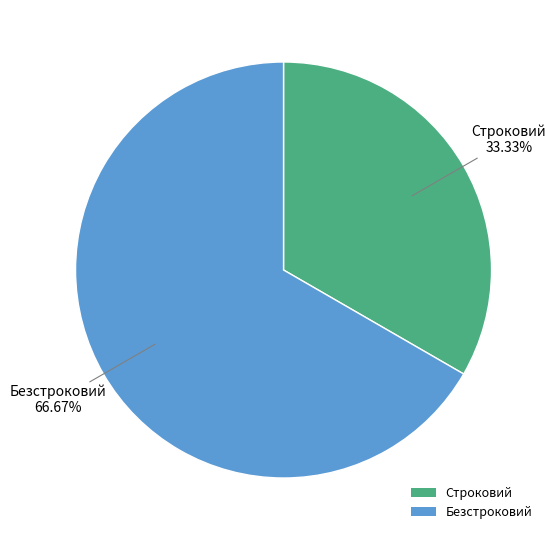

Between Безстроковий and Строковий, which is larger?

Безстроковий